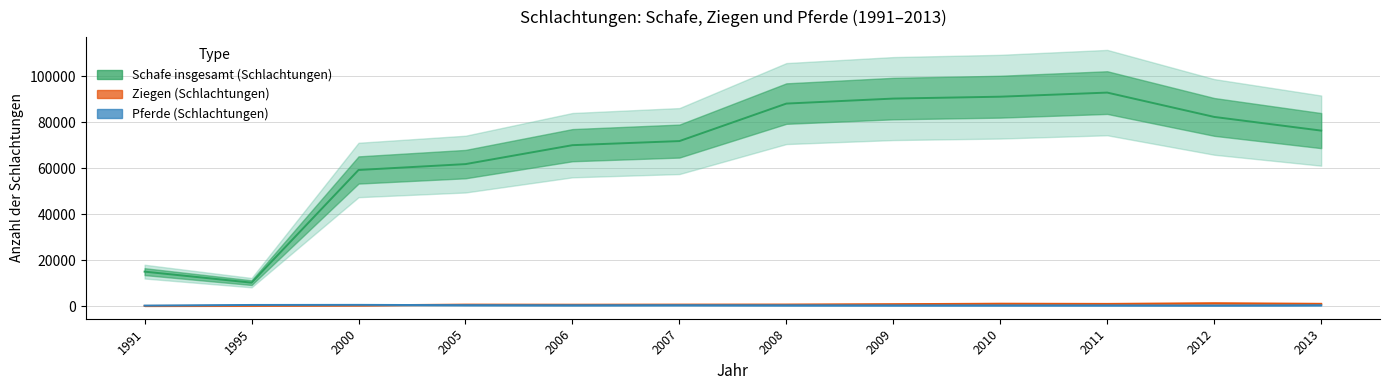

Reading right to left, list all the values displayed in this chart.

Pferde (Schlachtungen): 2013=351	2012=242	2011=287	2010=289	2009=289	2008=322	2007=369	2006=339	2005=383	2000=511	1995=473	1991=188
Ziegen (Schlachtungen): 2013=972	2012=1213	2011=940	2010=1023	2009=813	2008=660	2007=630	2006=585	2005=628	2000=297	1995=100	1991=59
Schafe insgesamt (Schlachtungen): 2013=76298	2012=82247	2011=92830	2010=91047	2009=90228	2008=88053	2007=71744	2006=69962	2005=61727	2000=59173	1995=10166	1991=14957